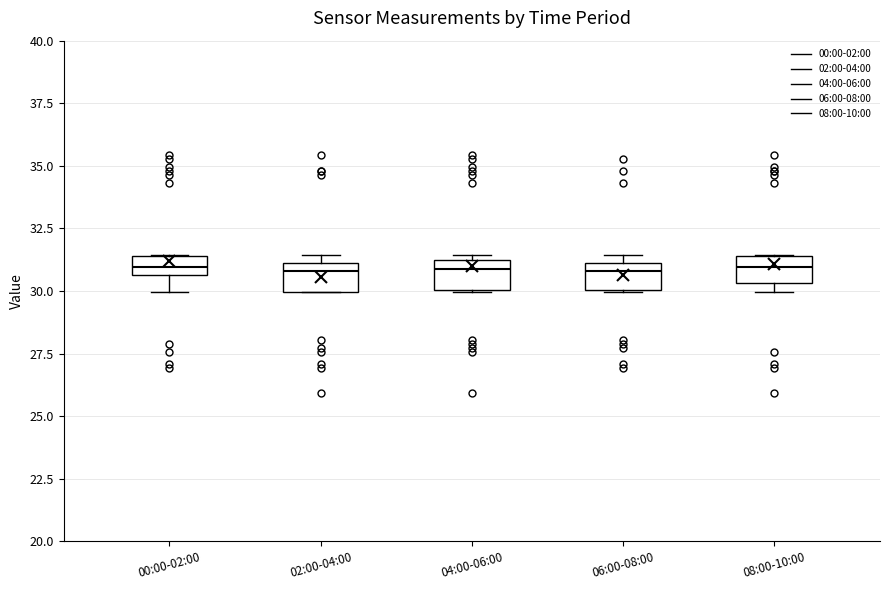

Reading left to right, read every box against the y-axis: the position of its median line, the range the box covers, and the ends of its whiskers. The values are not printed on the chart, so give them approximately, as read against the axis.

00:00-02:00: median 31.0, box 30.5 to 31.5, whiskers 30.0 to 31.5
02:00-04:00: median 31.0 (just below the box's upper edge), box 30.0 to 31.0, whiskers 30.0 to 31.5
04:00-06:00: median 31.0 (just below the box's upper edge), box 30.0 to 31.0, whiskers 30.0 to 31.5
06:00-08:00: median 31.0 (just below the box's upper edge), box 30.0 to 31.0, whiskers 30.0 to 31.5
08:00-10:00: median 31.0, box 30.5 to 31.5, whiskers 30.0 to 31.5